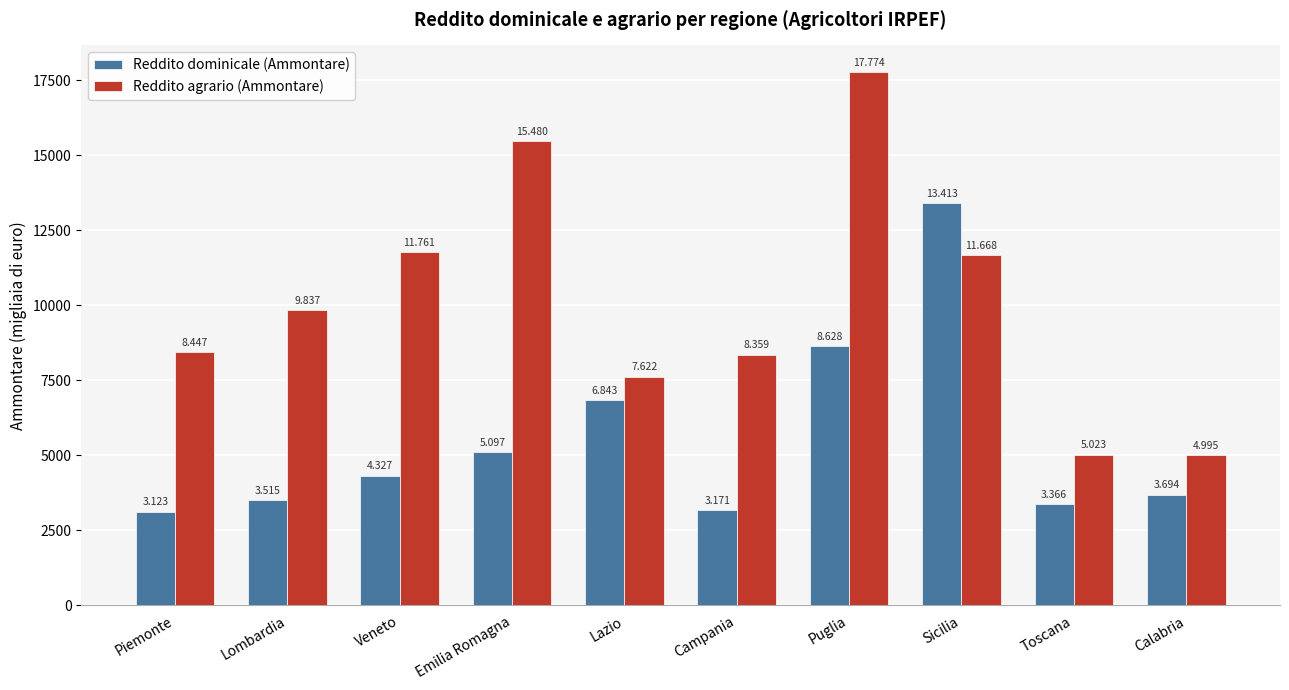

What is the sum of all Reddito dominicale (Ammontare) values?

55177